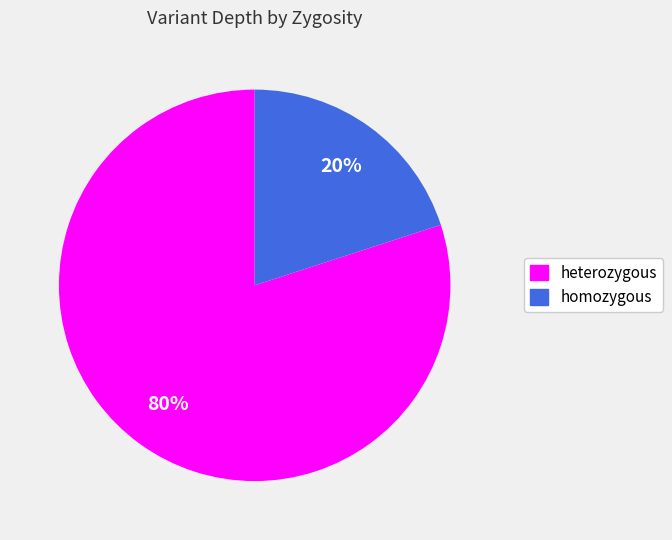

Count the number of slices in the pie.

2